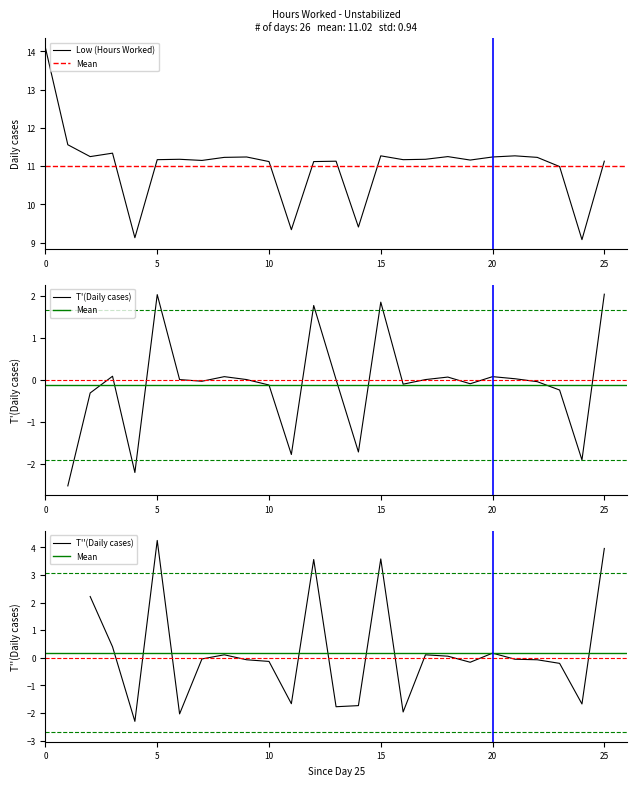

What is the minimum value for Low (Hours Worked)?

9.1